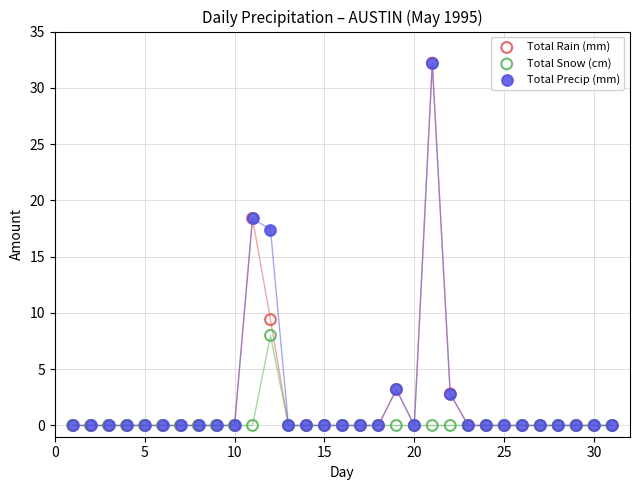

In the Total Precip (mm) series, what Y value is closest to 16?

17.4